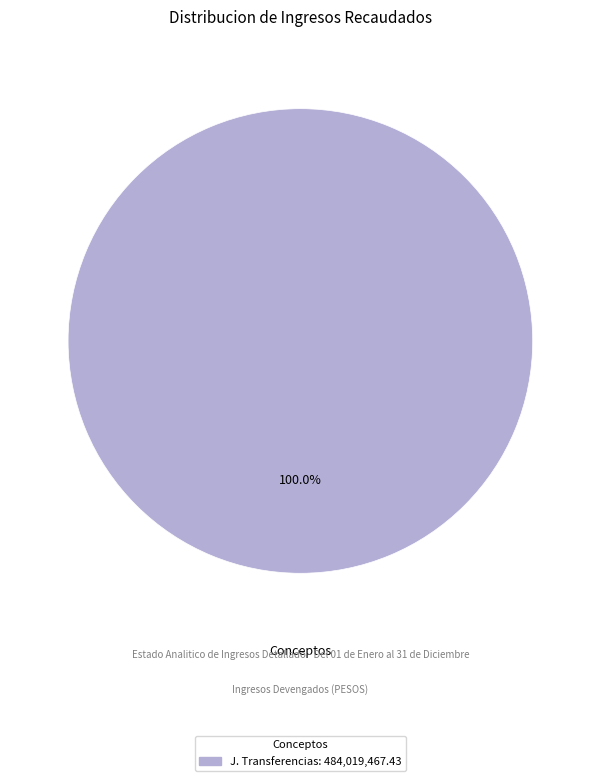

Count the number of slices in the pie.

1